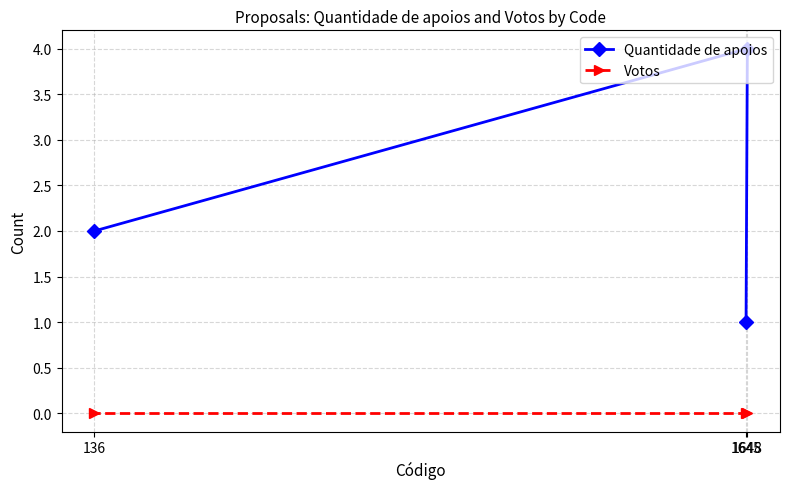

Rank the series by their maximum value, from lowest to highest.

Votos, Quantidade de apoios